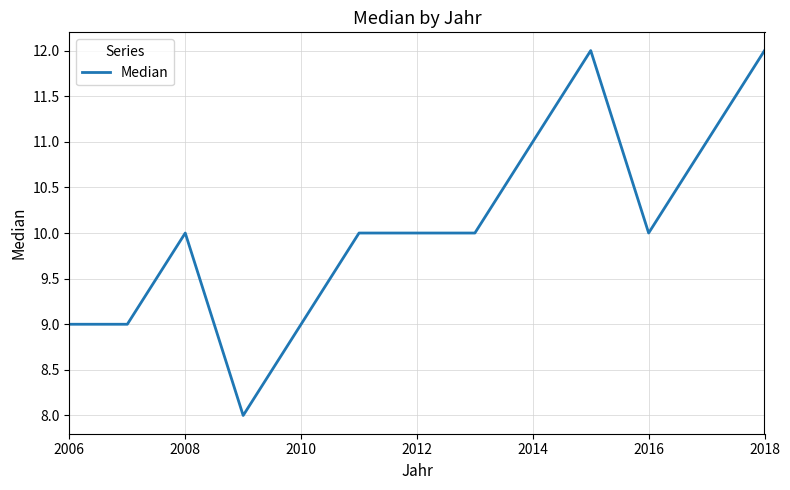

What is the maximum value shown in the chart?

12